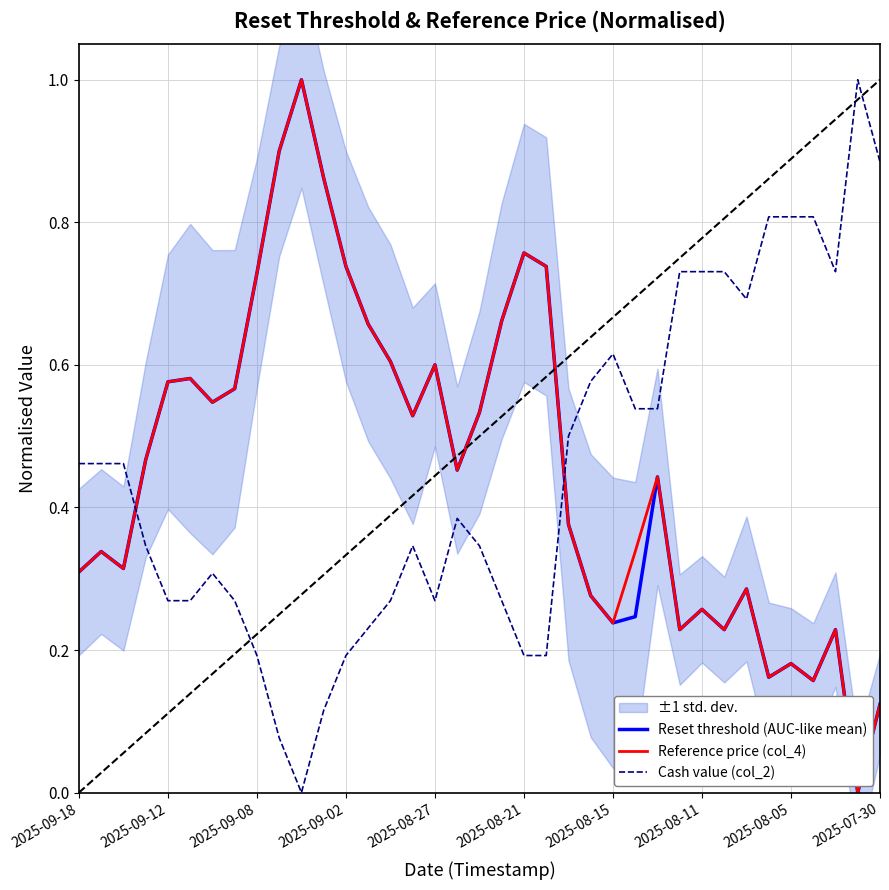

Which series has the largest total across all categories?

Reference price (col_4)